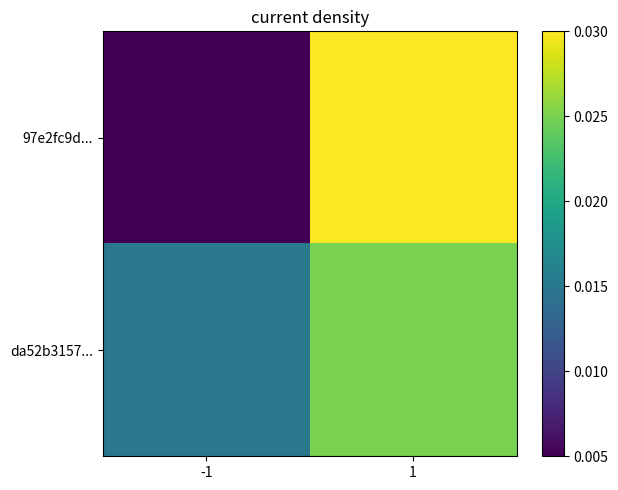

Reading left to right, what are all the values shown in this chart?

97e2fc9d...: -1=0.0	1=0.0
da52b3157...: -1=0.0	1=0.0